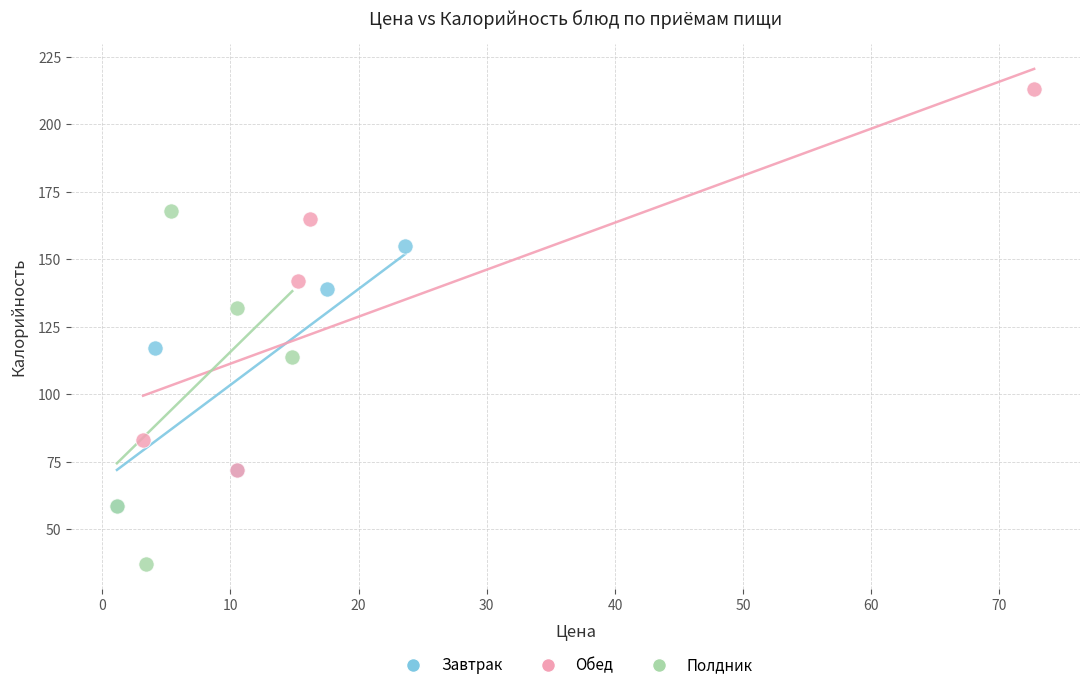

Which series has the widest spread of Y values?

Обед